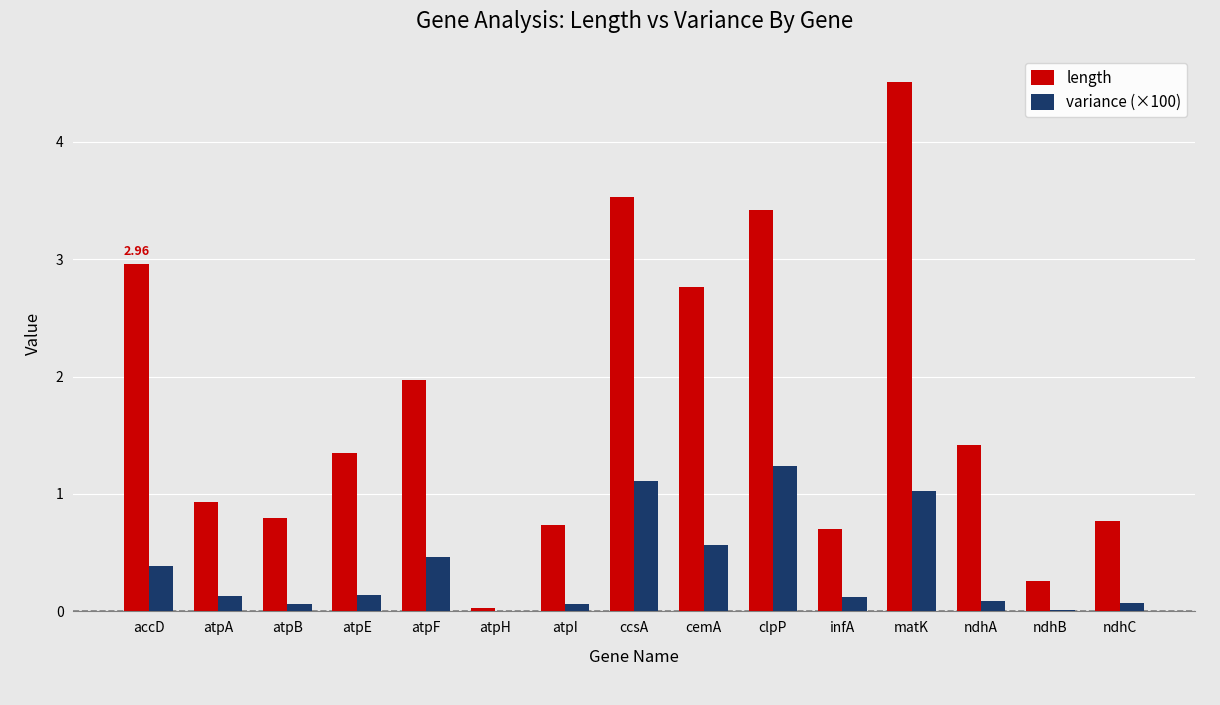

What is the sum of the variance (×100) values at atpE and clpP?

1.4